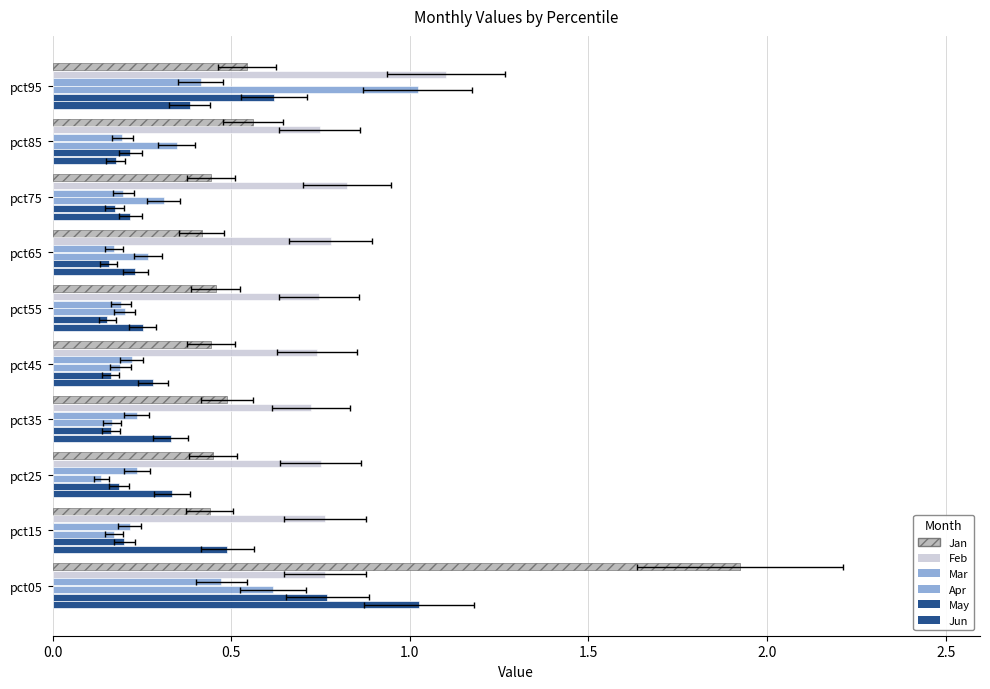

Reading left to right, what are all the values shown in this chart?

Jan: 1.9	0.4	0.4	0.5	0.4	0.5	0.4	0.4	0.6	0.5
Feb: 0.8	0.8	0.7	0.7	0.7	0.7	0.8	0.8	0.7	1.1
Mar: 0.5	0.2	0.2	0.2	0.2	0.2	0.2	0.2	0.2	0.4
Apr: 0.6	0.2	0.1	0.2	0.2	0.2	0.3	0.3	0.3	1.0
May: 0.8	0.2	0.2	0.2	0.2	0.2	0.2	0.2	0.2	0.6
Jun: 1.0	0.5	0.3	0.3	0.3	0.3	0.2	0.2	0.2	0.4